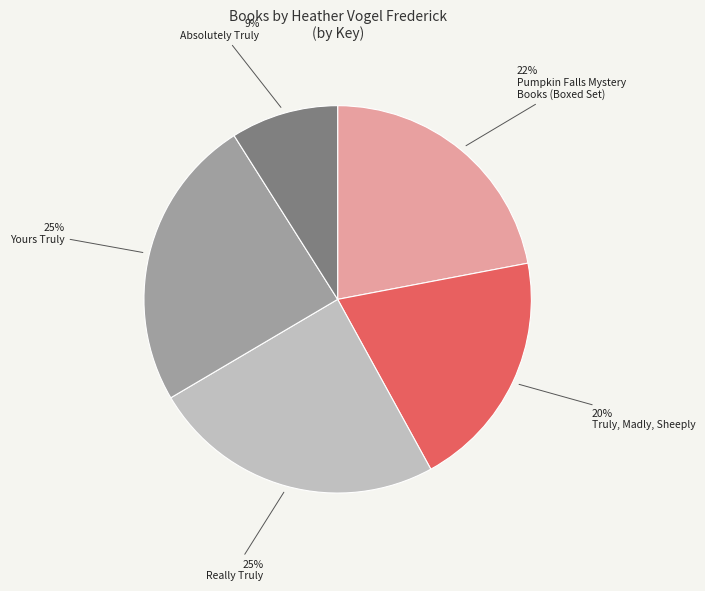

To the nearest percent, what is the difference between the largest and smallest slice percentages?

16%